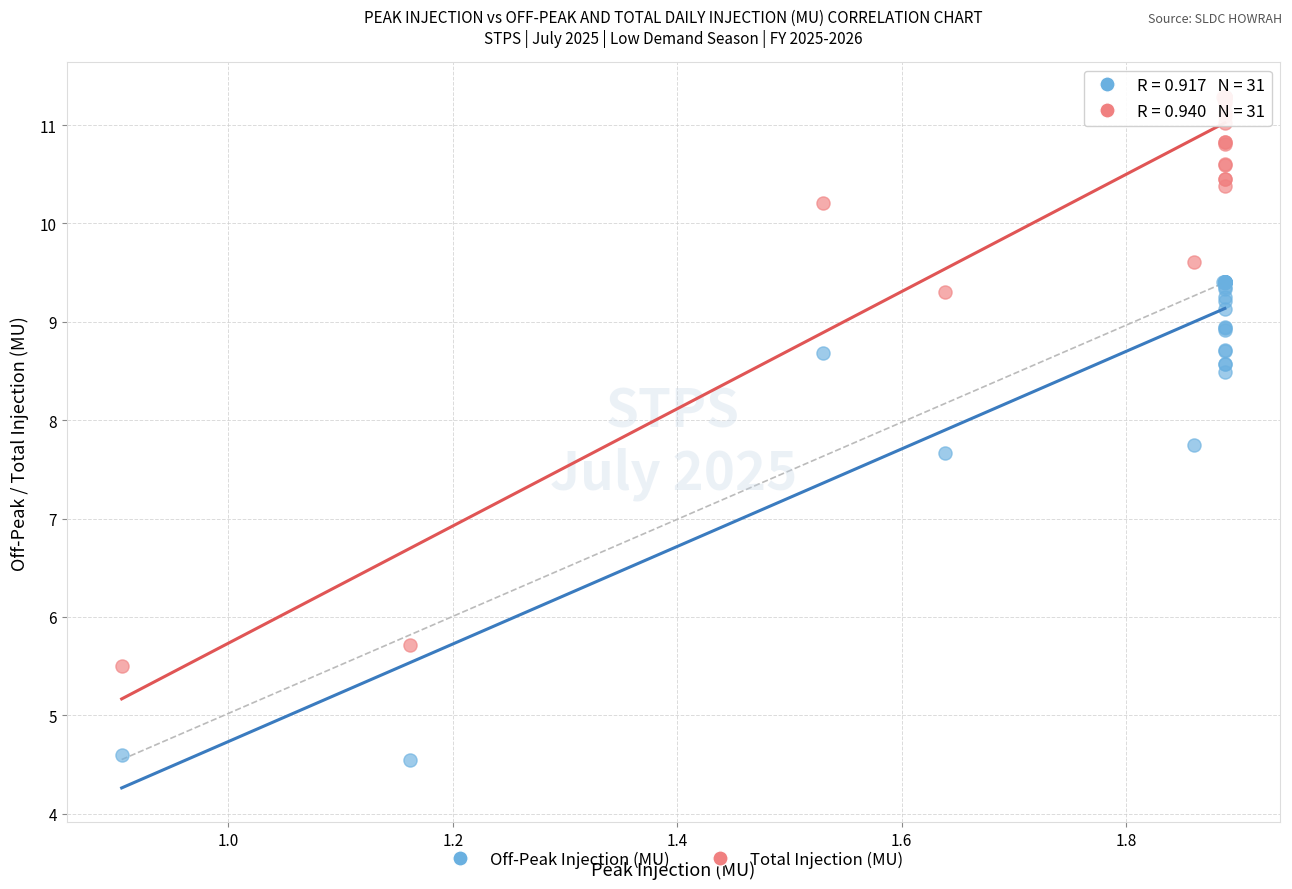

What are all the series names shown in the legend?

Off-Peak Injection (MU), Total Injection (MU)